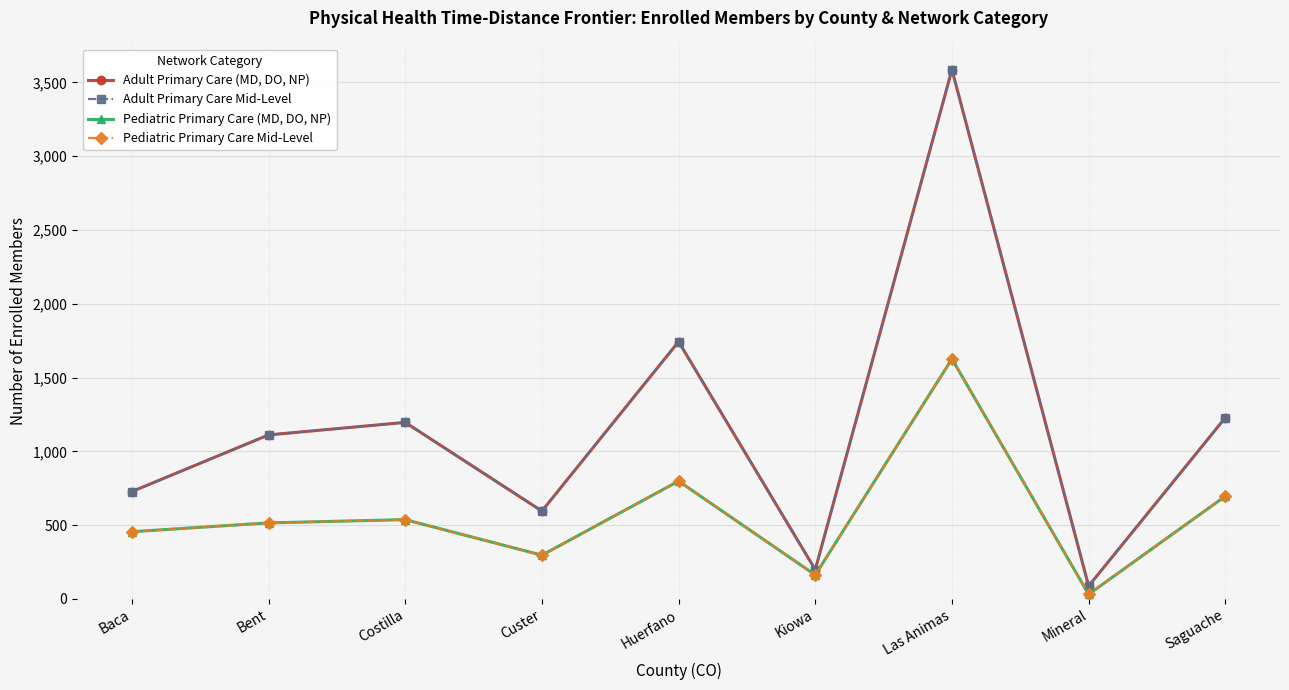

True or false: Adult Primary Care Mid-Level has a value of 727 at Baca.

True